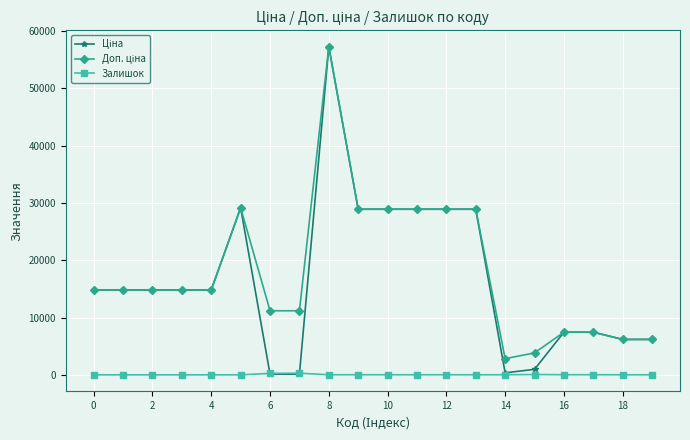

What is the difference between the second highest and minimum values in the Залишок series?

260.0